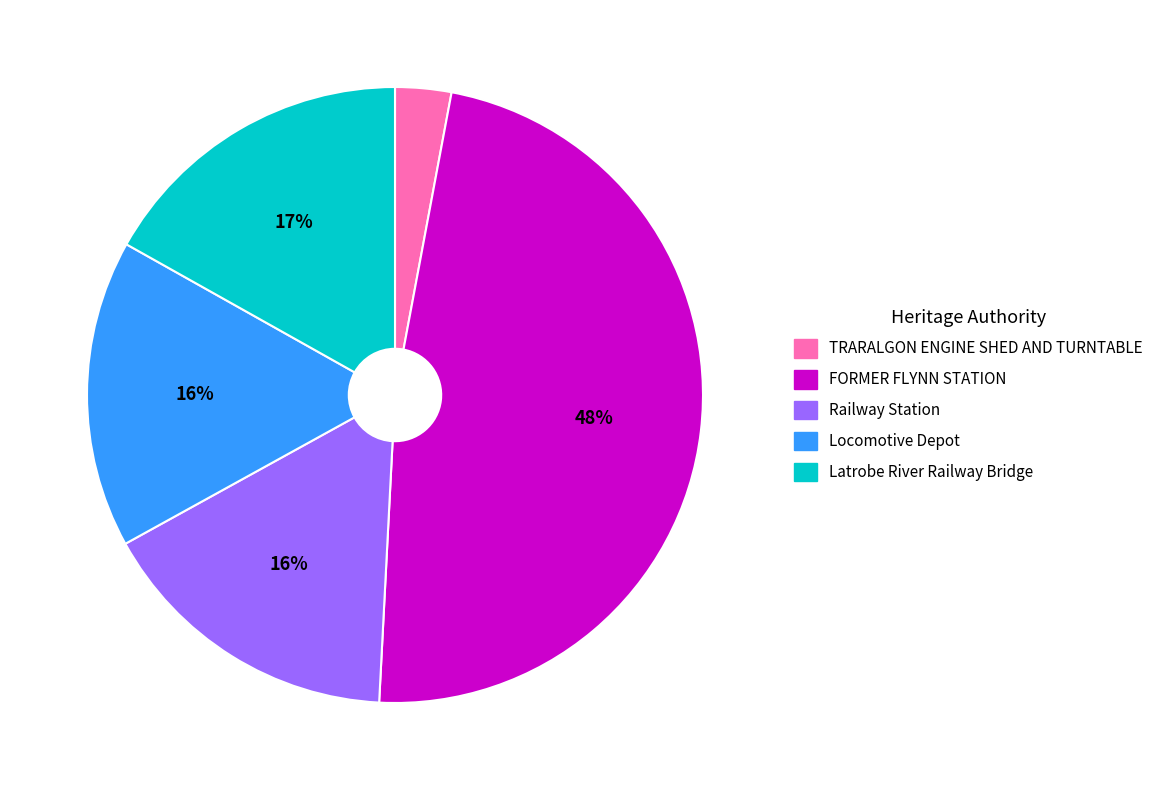

Is FORMER FLYNN STATION the majority of the pie?

No